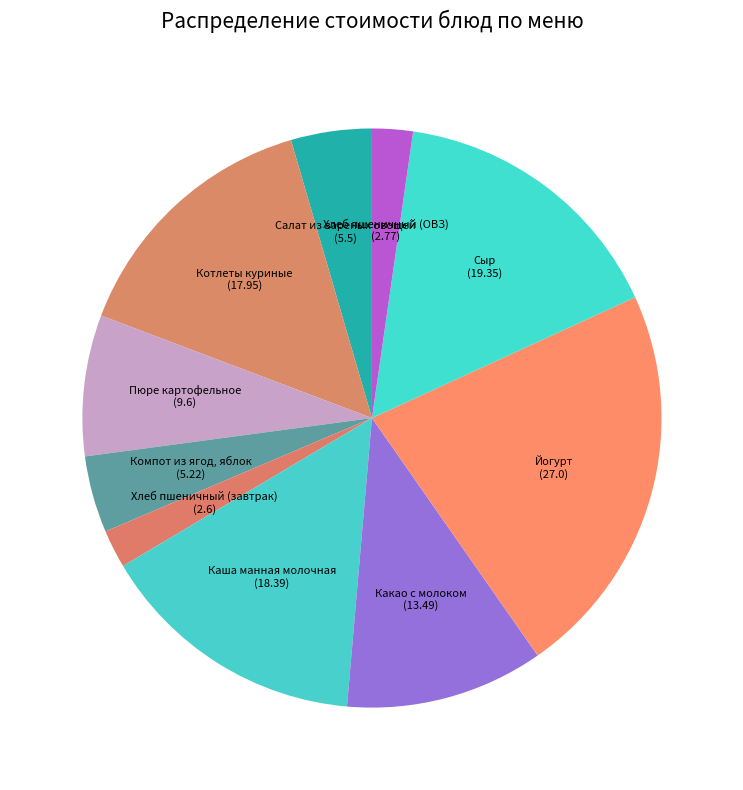

Is the sum of Пюре картофельное and Салат из вареных овощей greater than half?

No